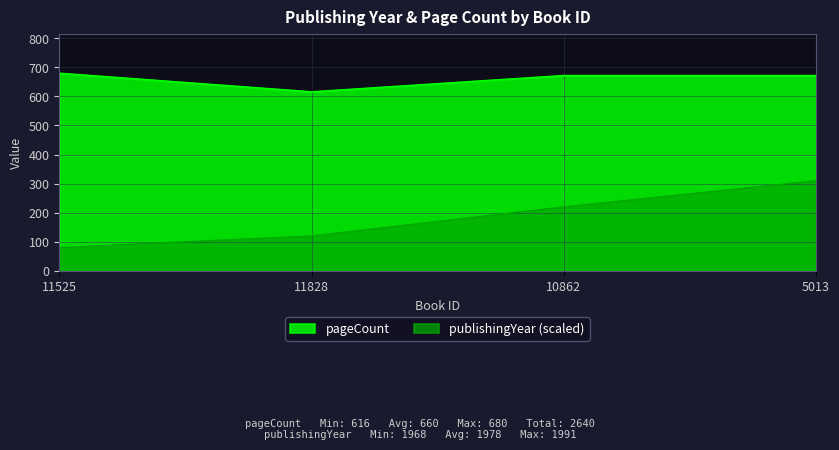

True or false: publishingYear and pageCount cross at least once.

False